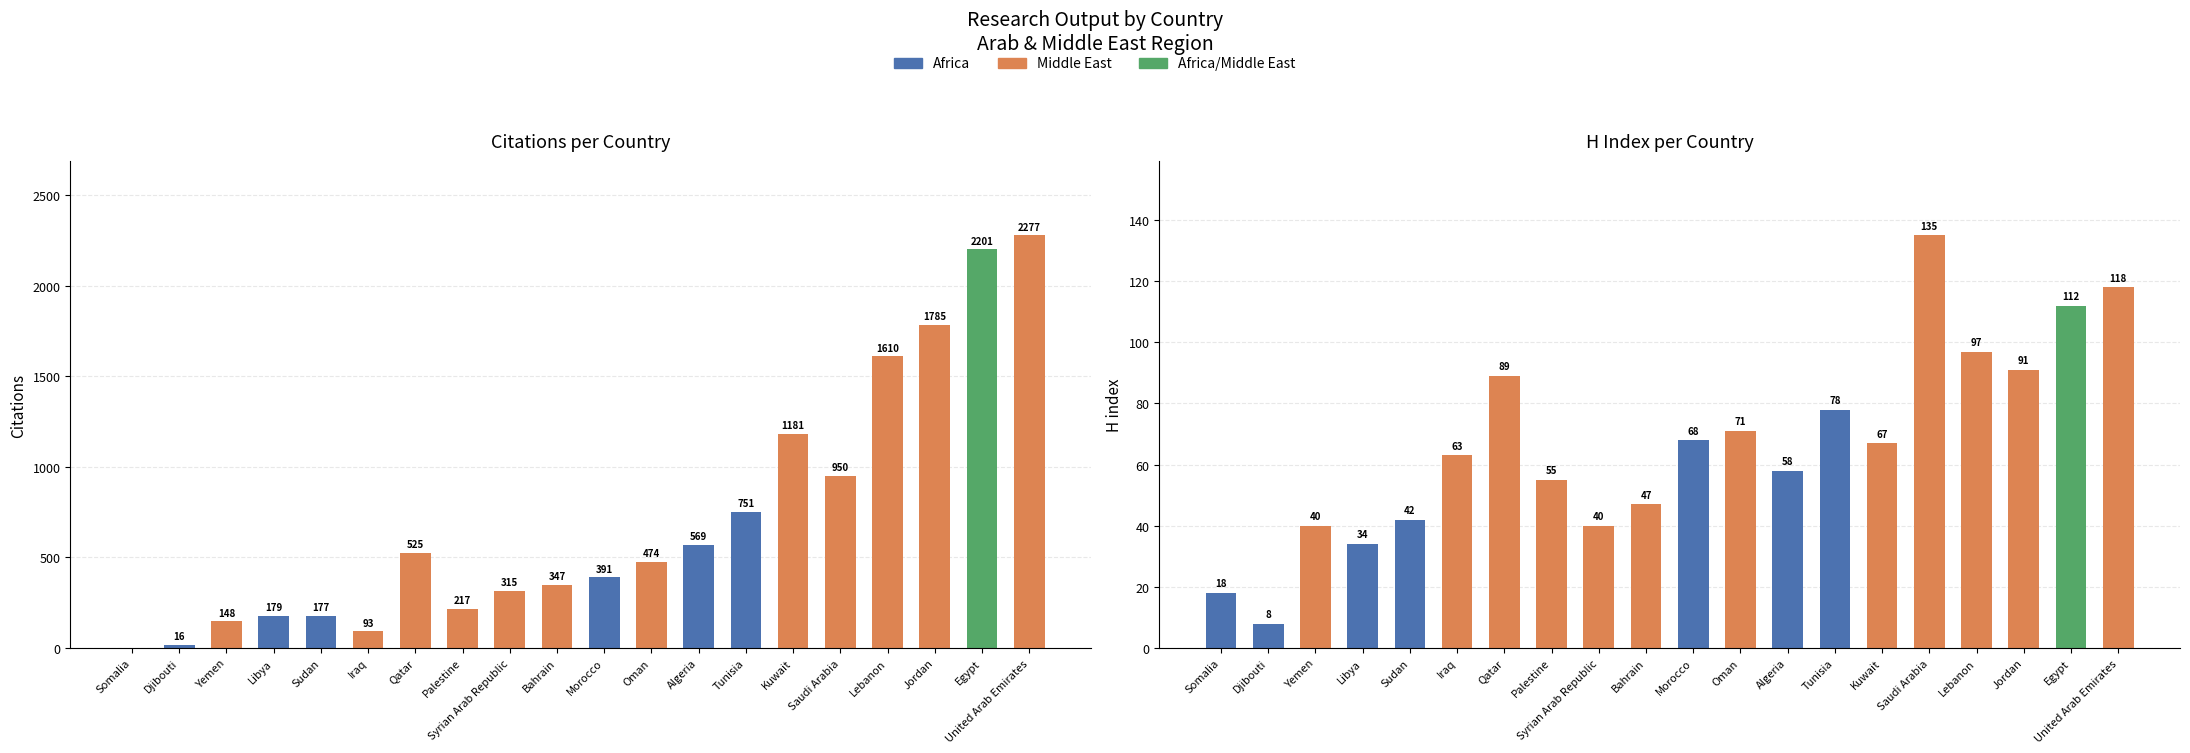

Which category has the highest value across all series?

United Arab Emirates